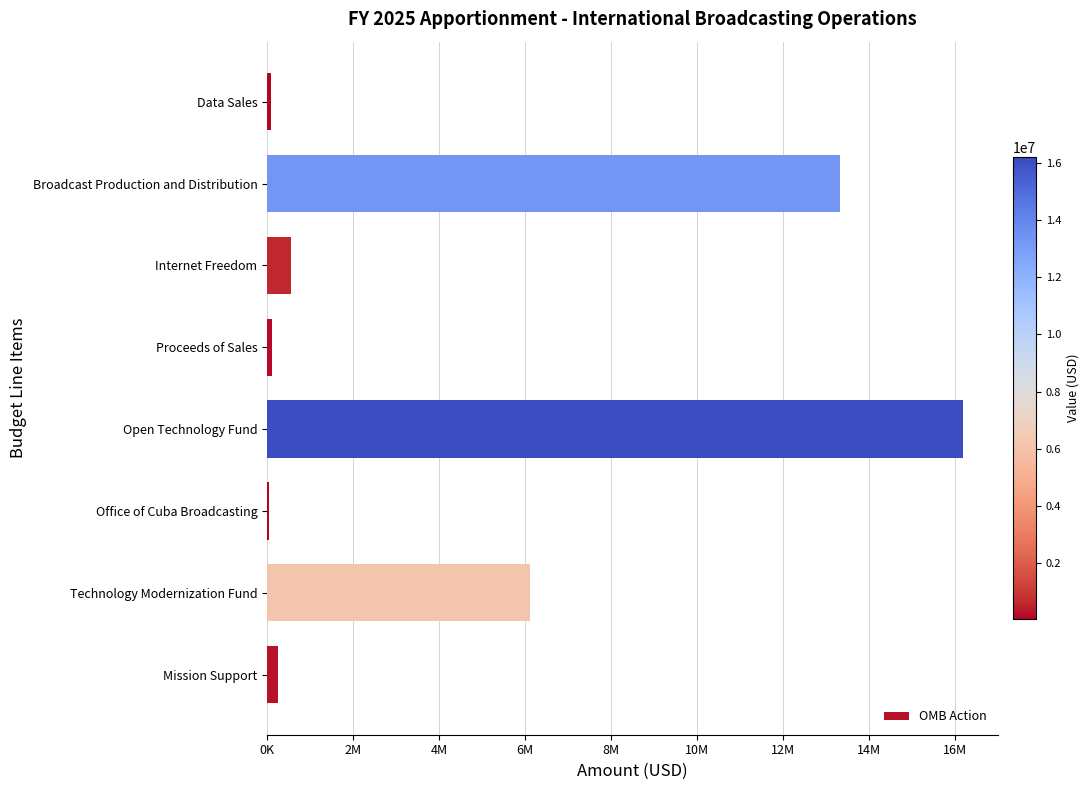

Are the bars horizontal?

Yes